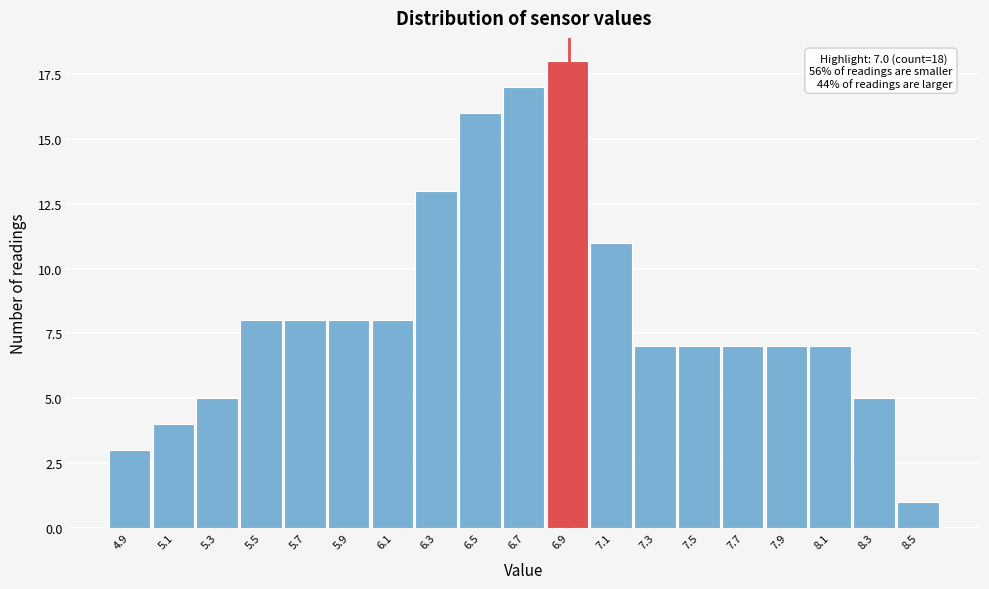

Reading left to right, extract all data points from this chart.

3	4	5	8	8	8	8	13	16	17	18	11	7	7	7	7	7	5	1